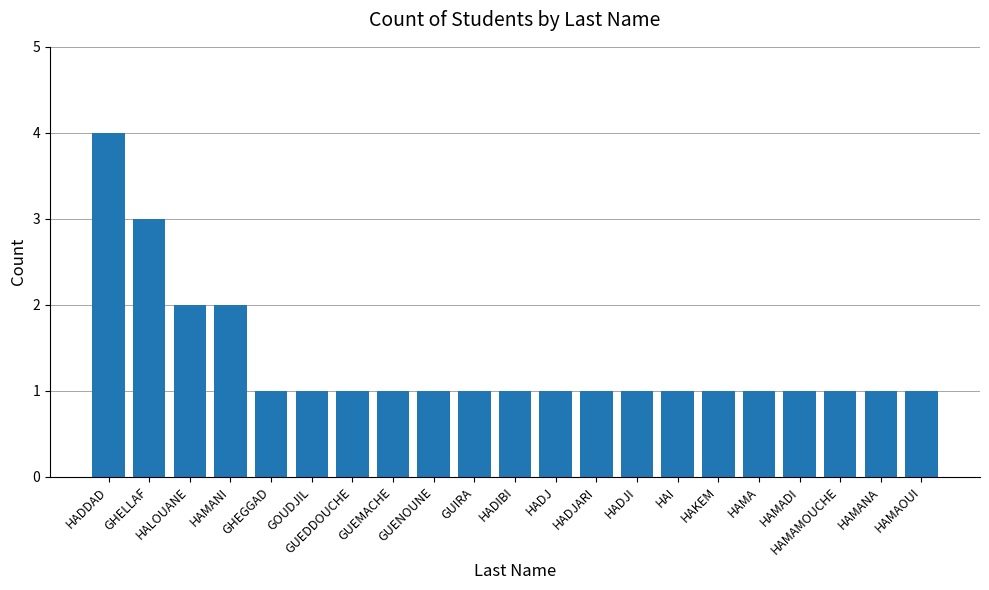

Reading left to right, transcribe all the data shown in this chart.

4	3	2	2	1	1	1	1	1	1	1	1	1	1	1	1	1	1	1	1	1